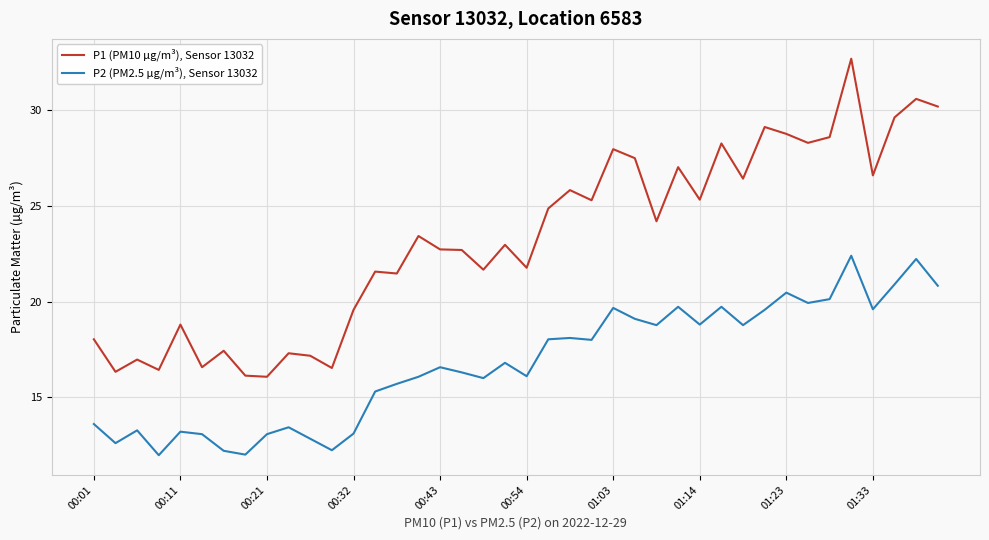

Which series has the widest spread of values?

P1 (PM10 µg/m³), Sensor 13032